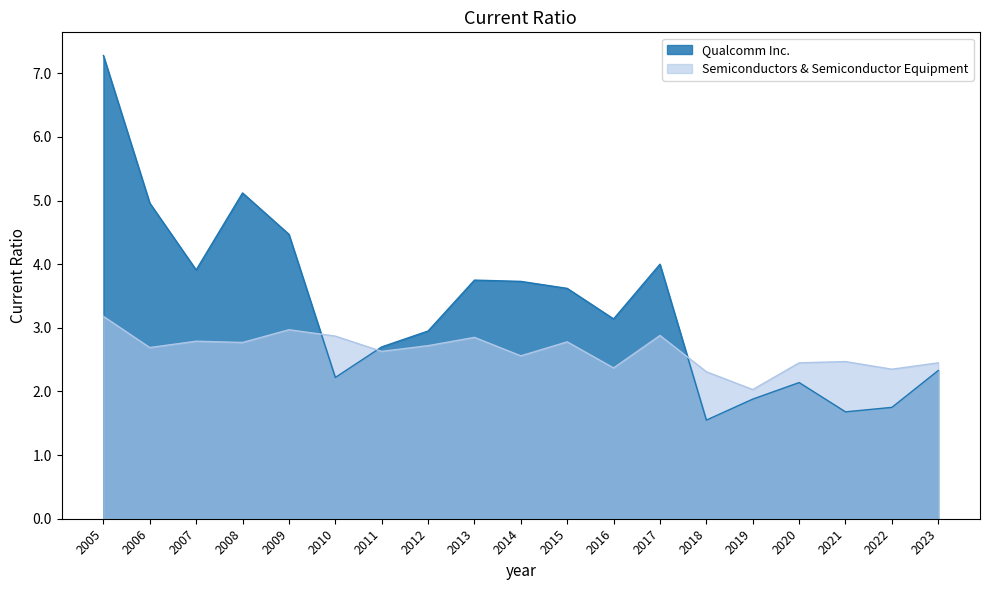

True or false: Qualcomm Inc. has more than 1 points higher than both neighbors.

True